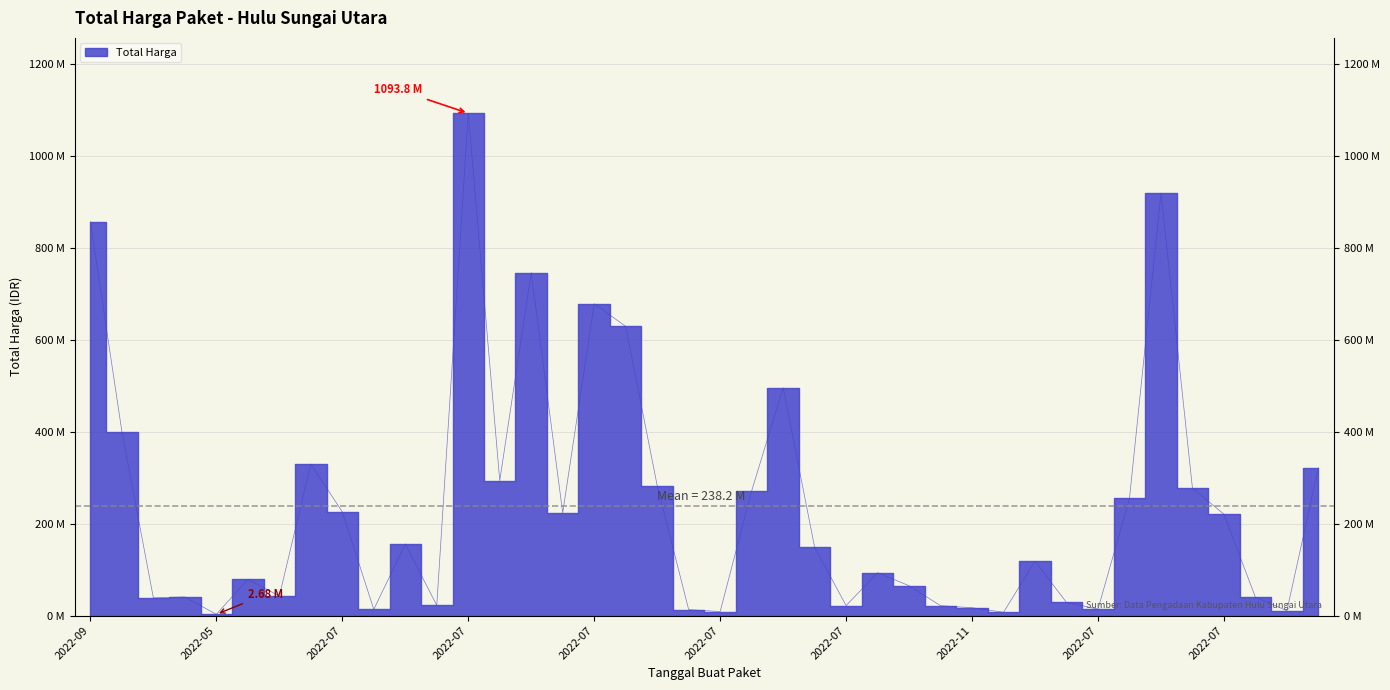

What is the smallest value displayed?

2679000